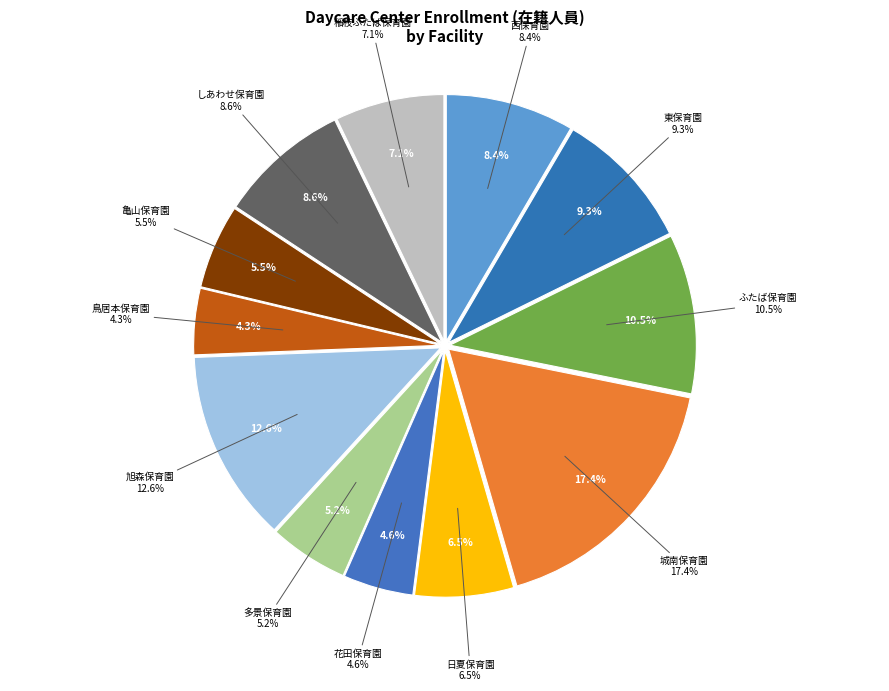

True or false: 花田保育園 accounts for 1% of the total.

False